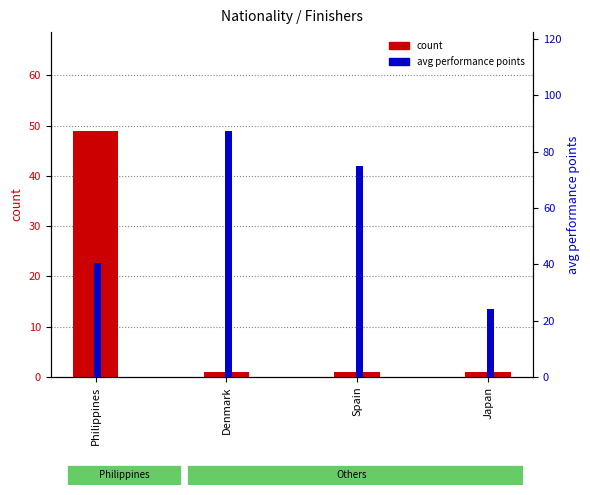

Rank the series at Denmark from highest to lowest value.

avg performance points, count